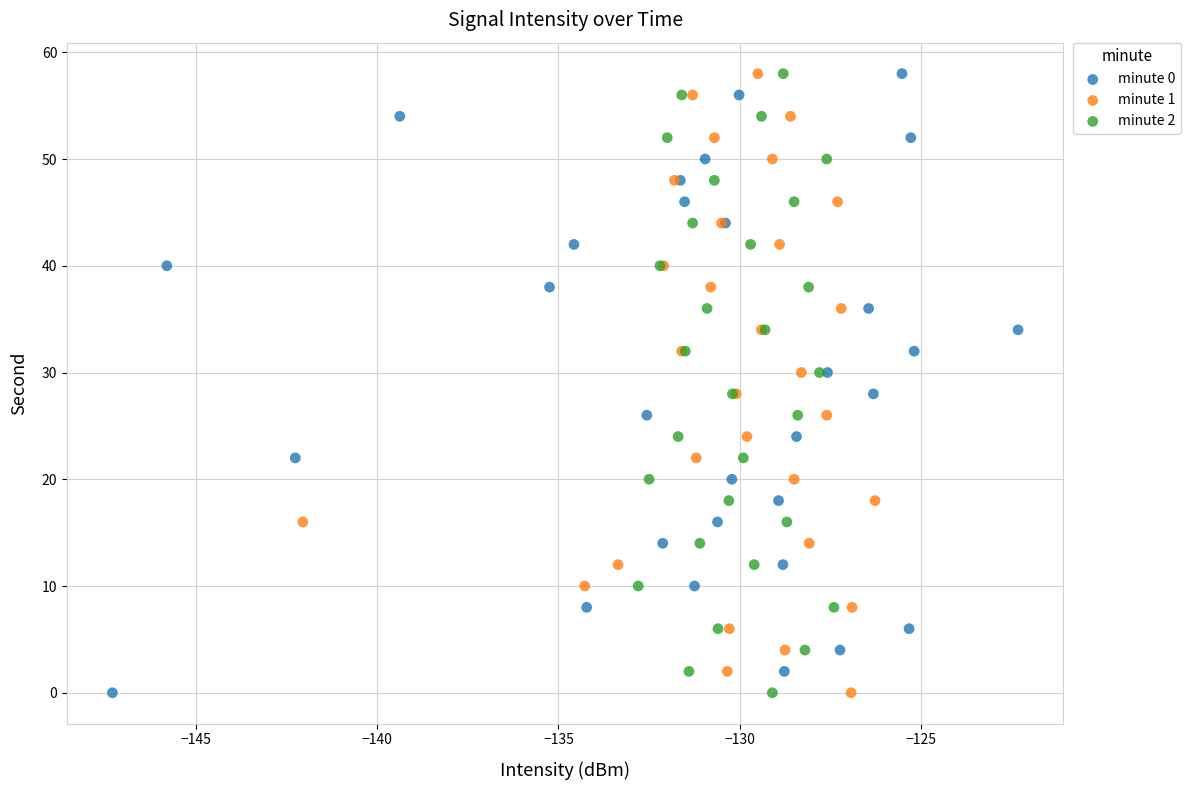

What are all the series names shown in the legend?

minute 0, minute 1, minute 2